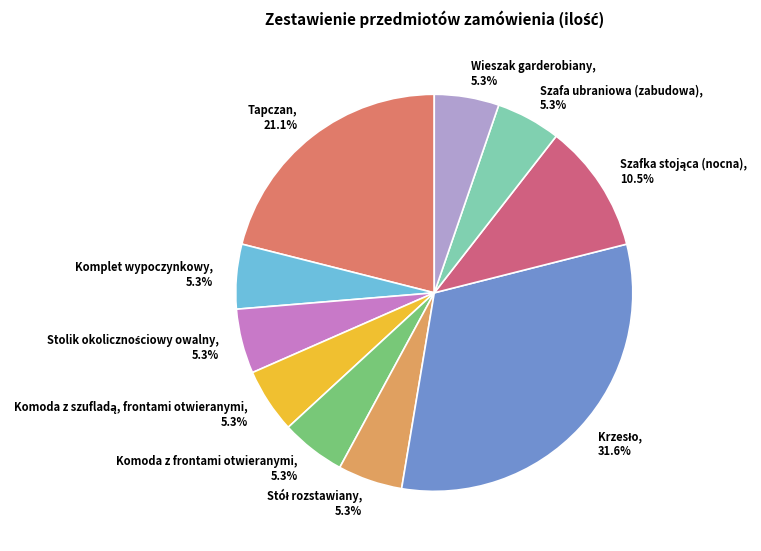

How many slices are in this pie chart?

10